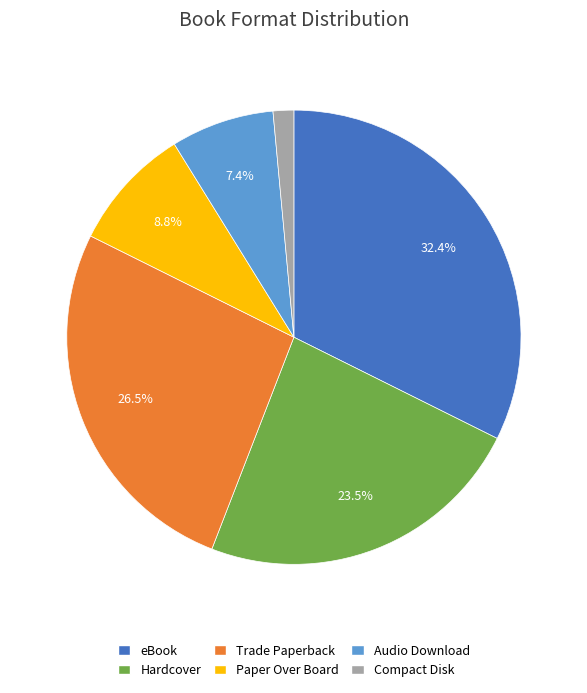

What percentage is the Compact Disk slice, to the nearest percent?

1%